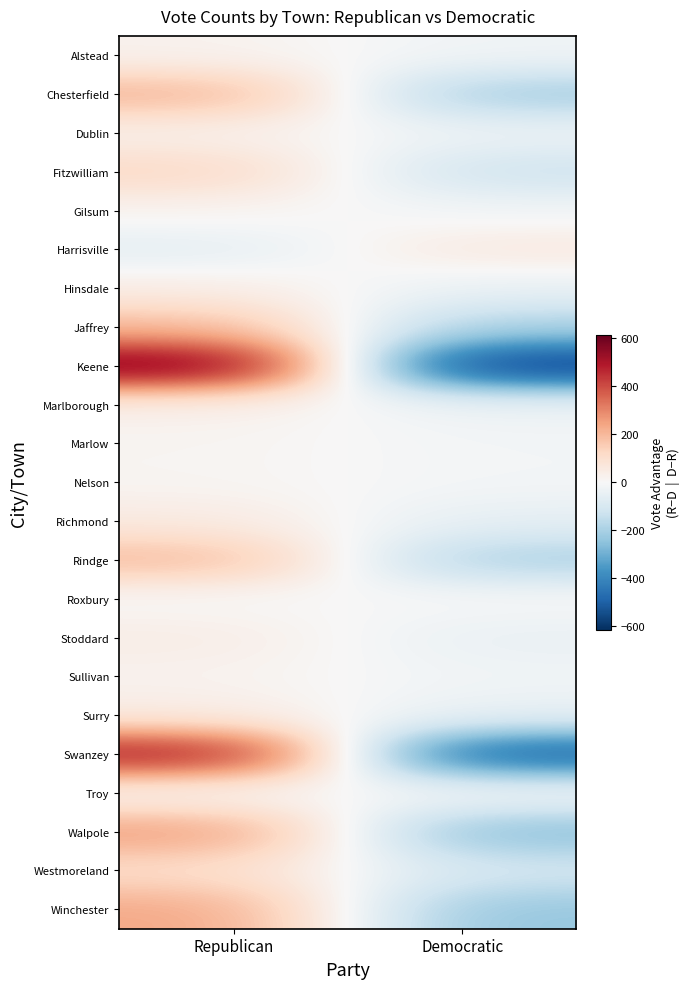

At Republican, list the series in order from smallest to largest.

Harrisville, Roxbury, Troy, Nelson, Marlow, Gilsum, Sullivan, Alstead, Dublin, Marlborough, Stoddard, Hinsdale, Surry, Richmond, Westmoreland, Fitzwilliam, Jaffrey, Rindge, Chesterfield, Winchester, Walpole, Swanzey, Keene